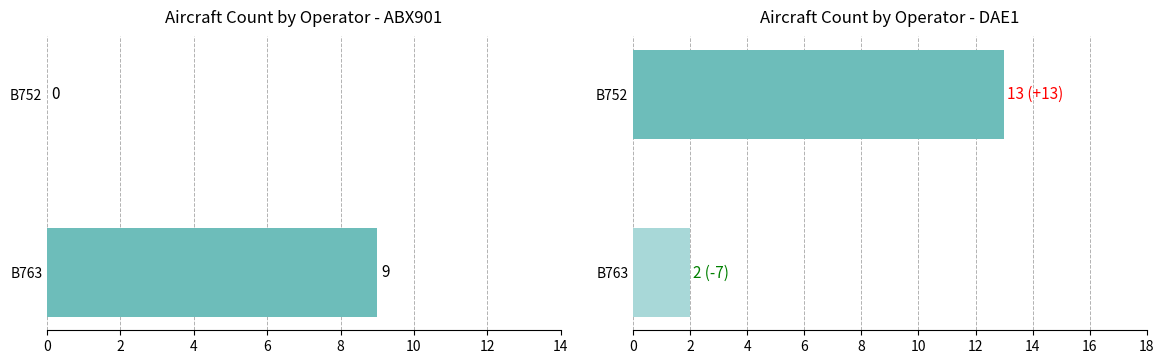

What is the total value across all series at B752?

13